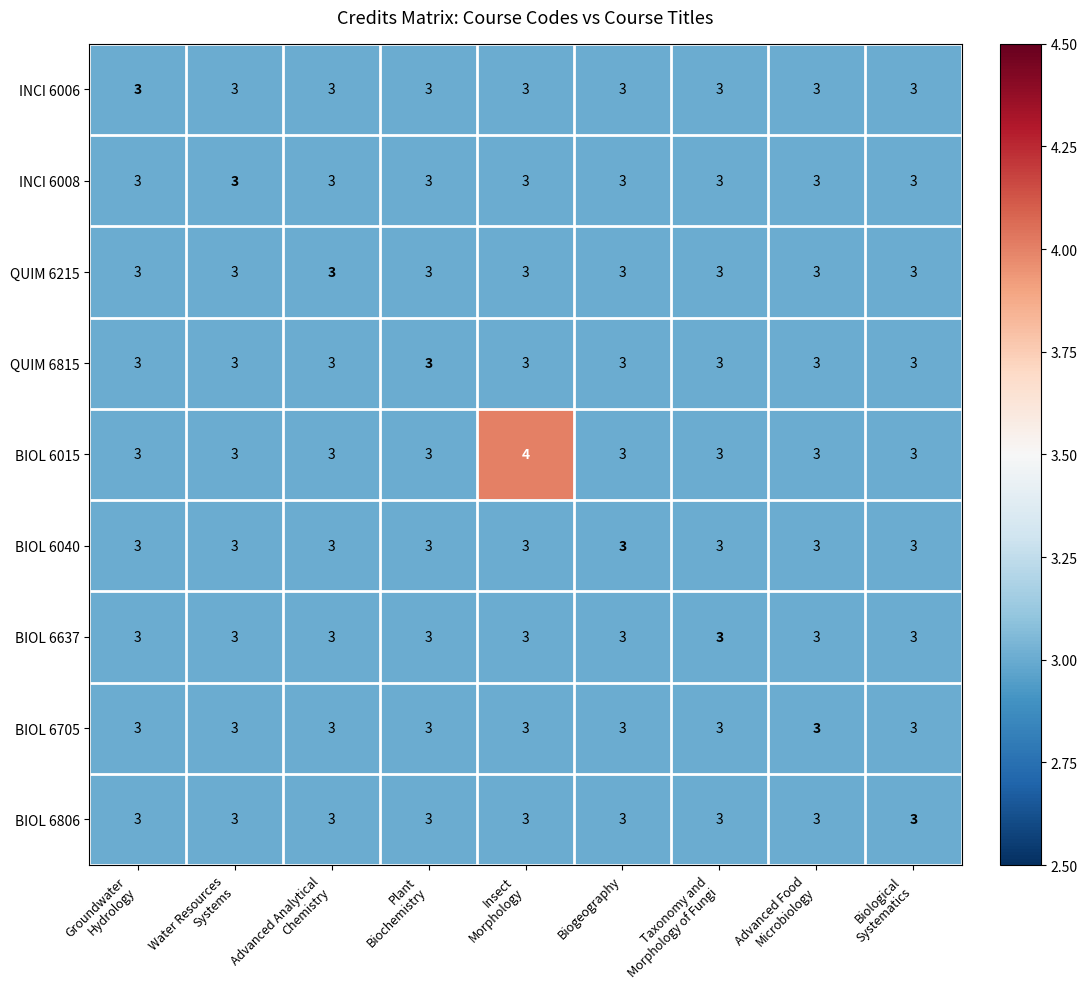

What is the average value of the INCI 6006 series?

3